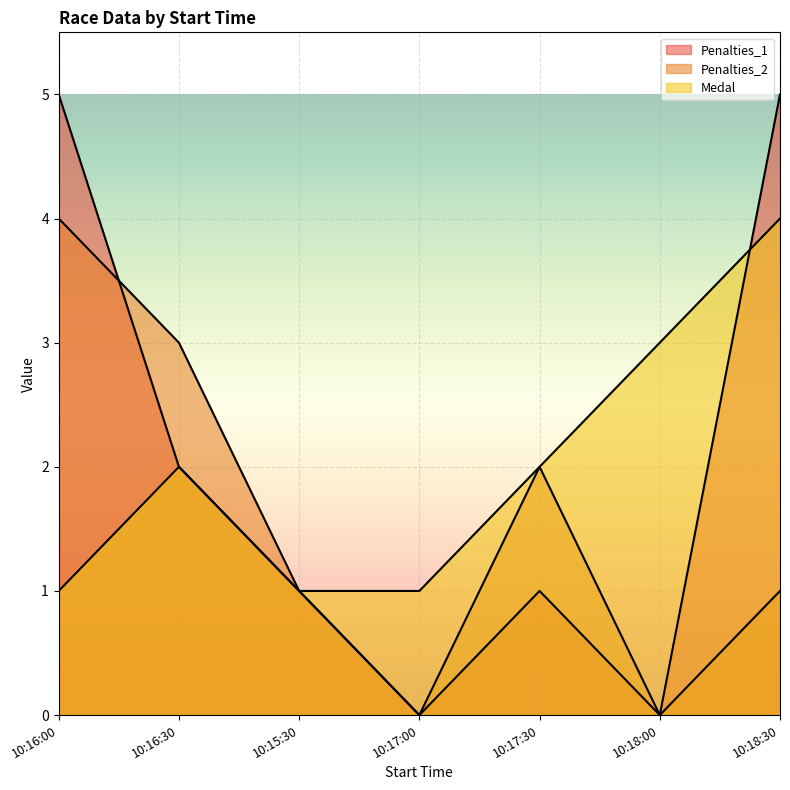

True or false: Medal has more than 1 points higher than both neighbors.

False